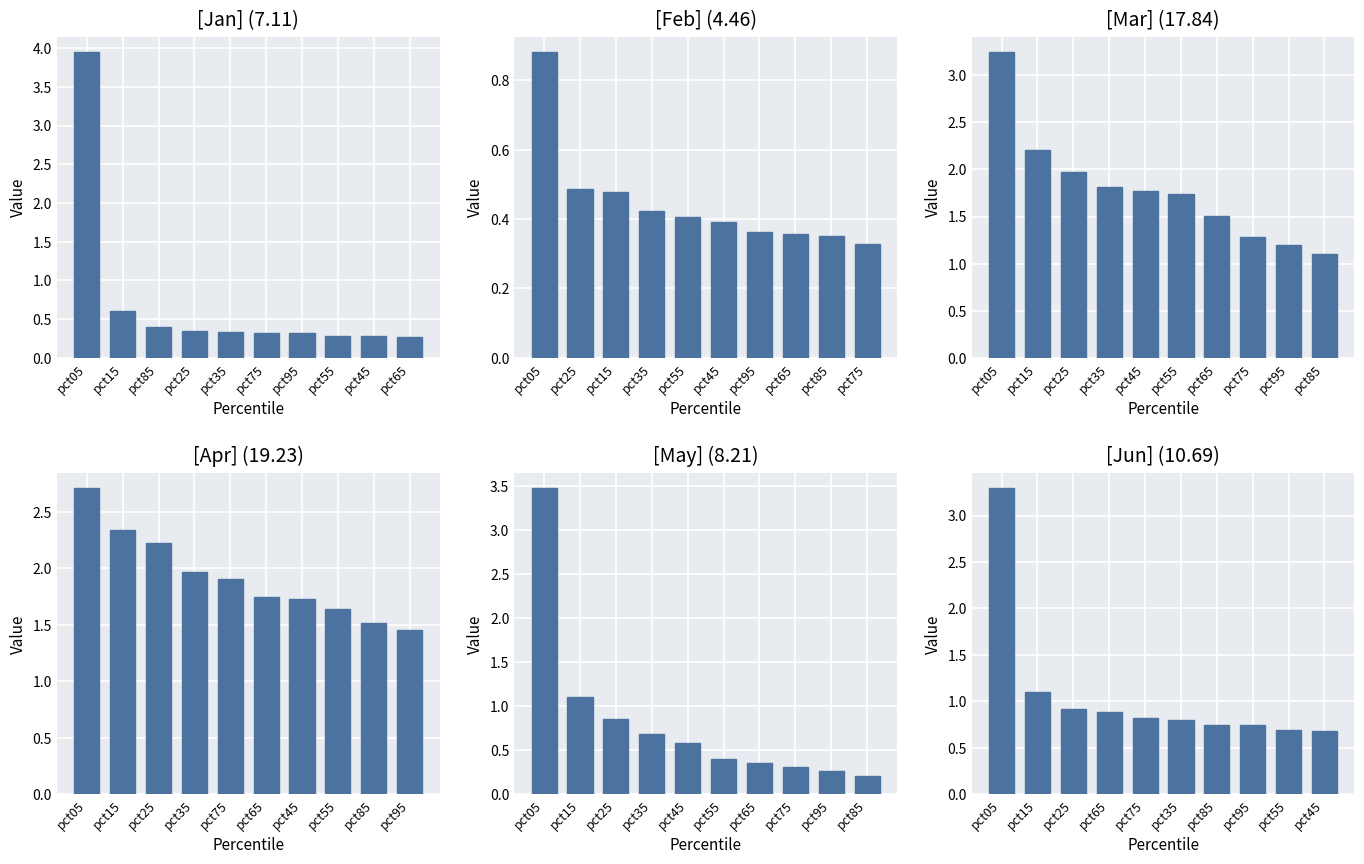

The value of Jan at pct65 is 0.2. True or false?

False